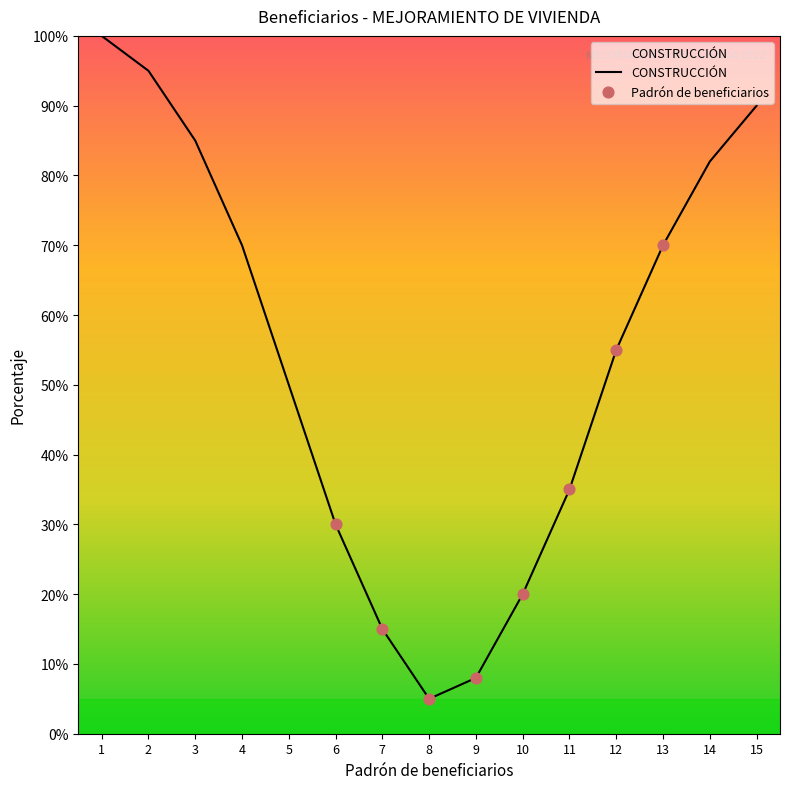

Which has a higher value, 11 or 3?

3